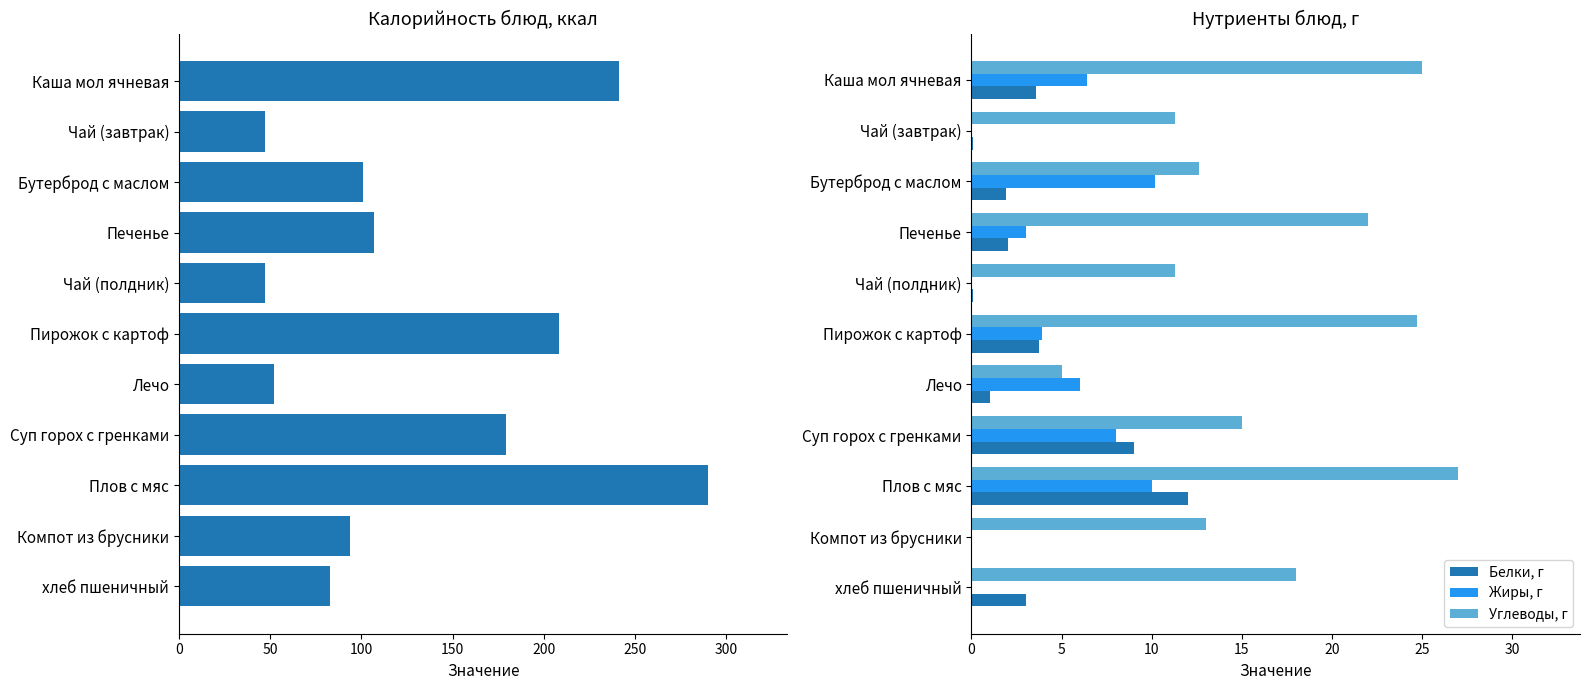

How many categories are shown in the chart?

11